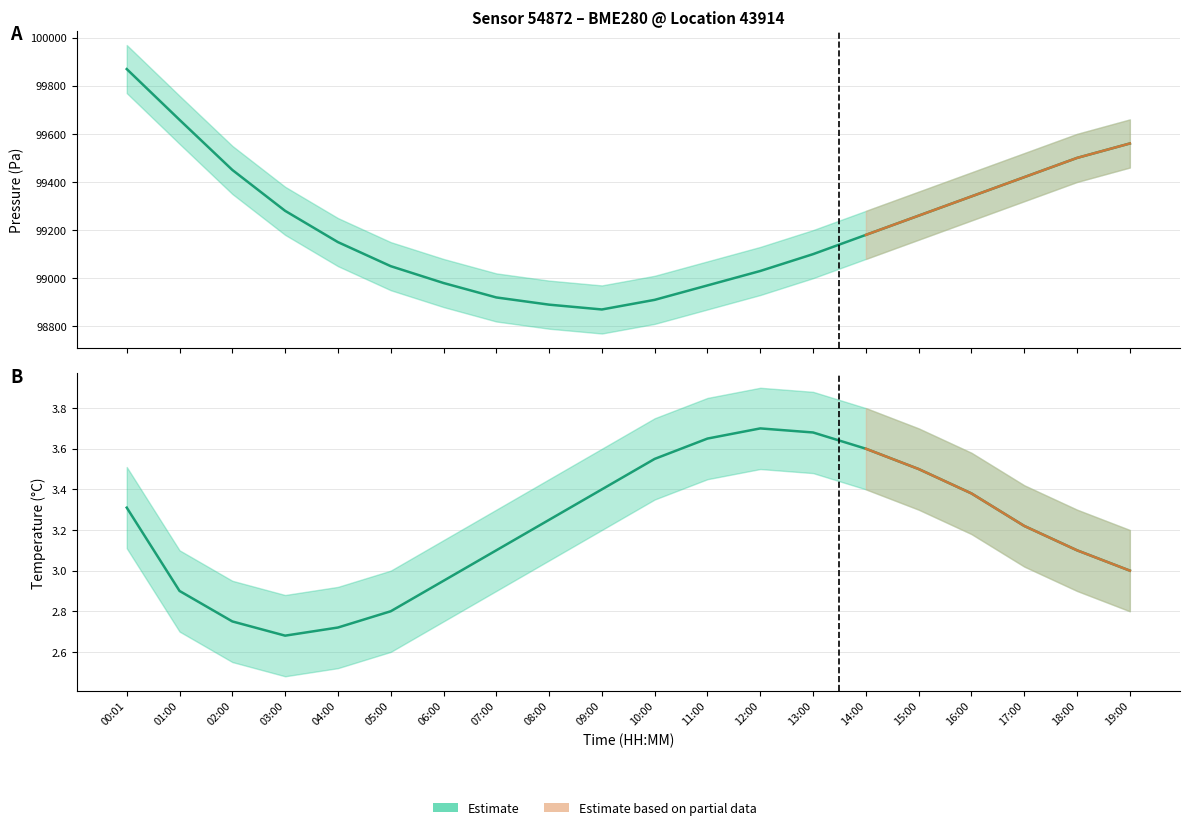

What is the value of the pressure point at the 6th from the left?

99050.0